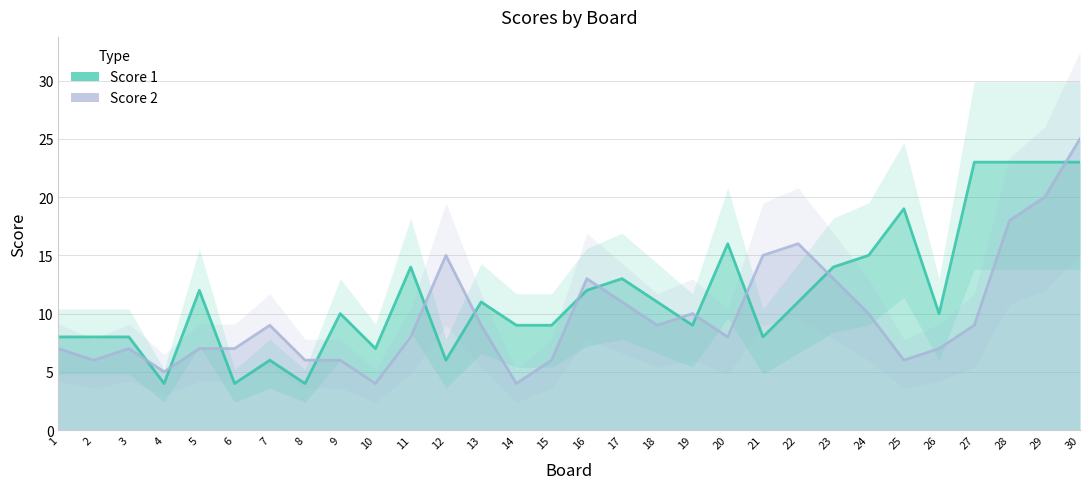

Between 6 and 28, which series saw the biggest shift?

Score 1